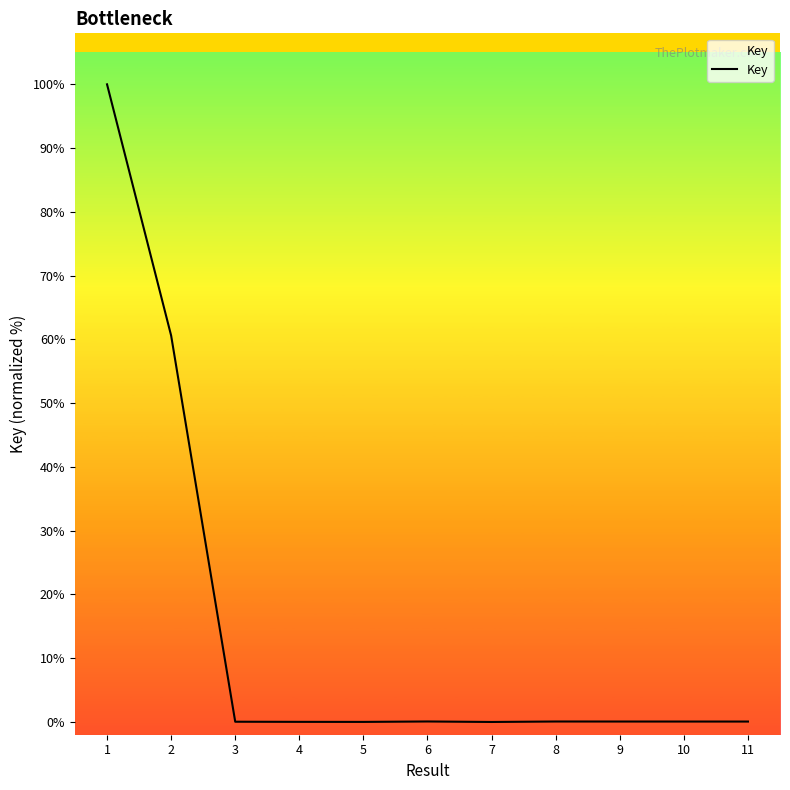

Does the chart have visible grid lines?

No